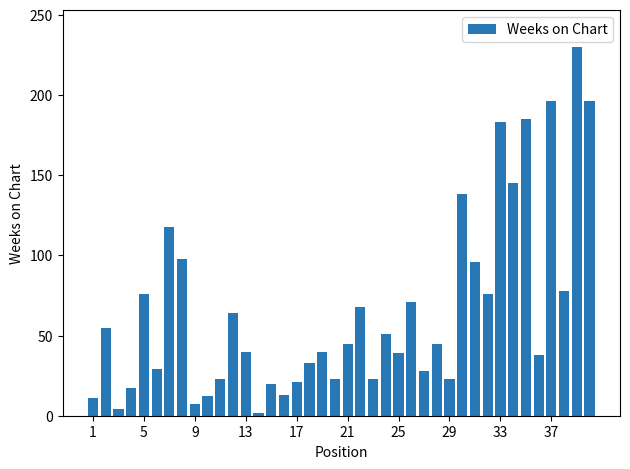

What is the sum of all values?

2660